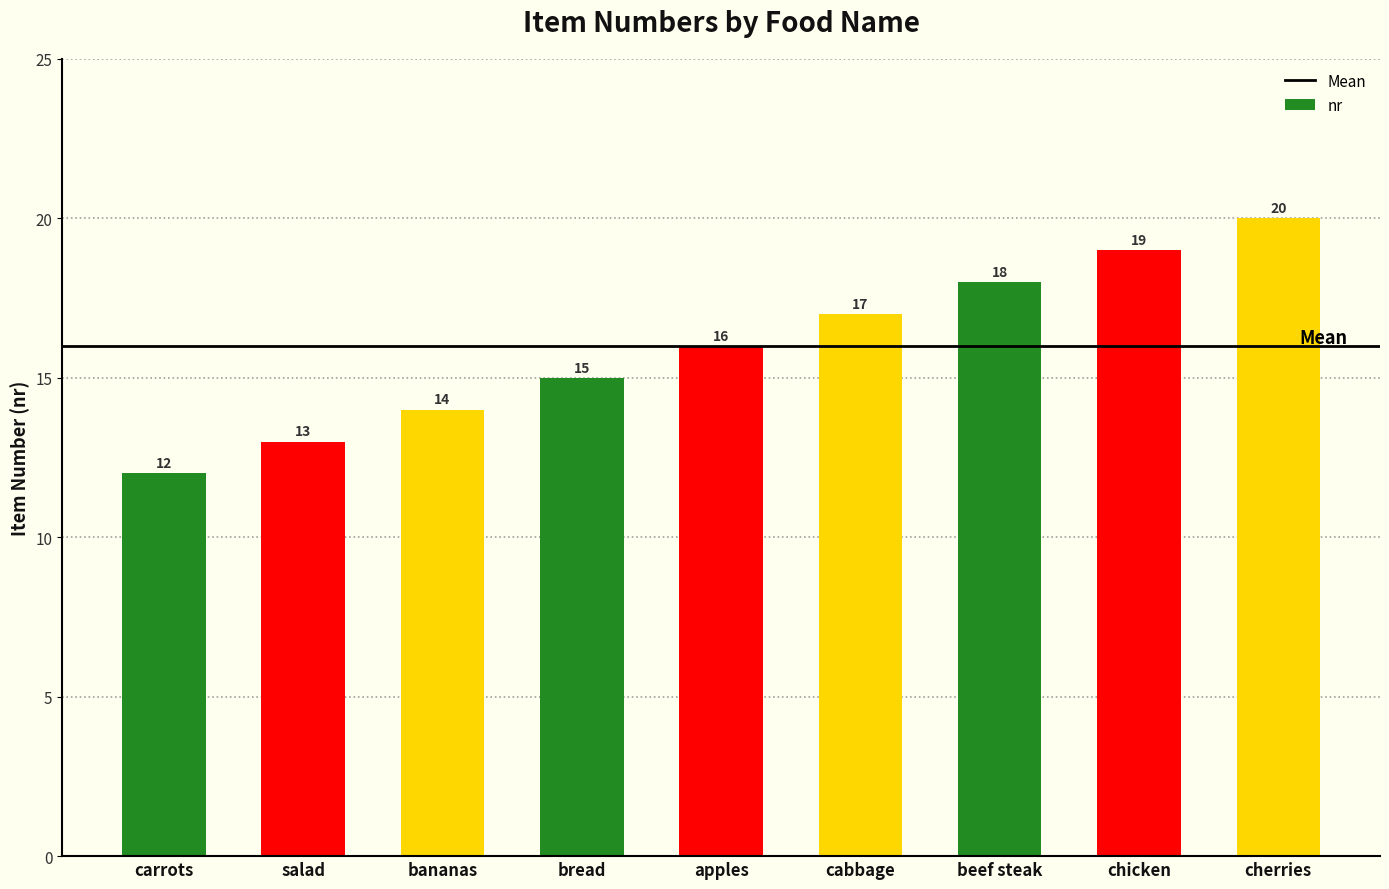

At which category does the chart reach its minimum across all series?

carrots